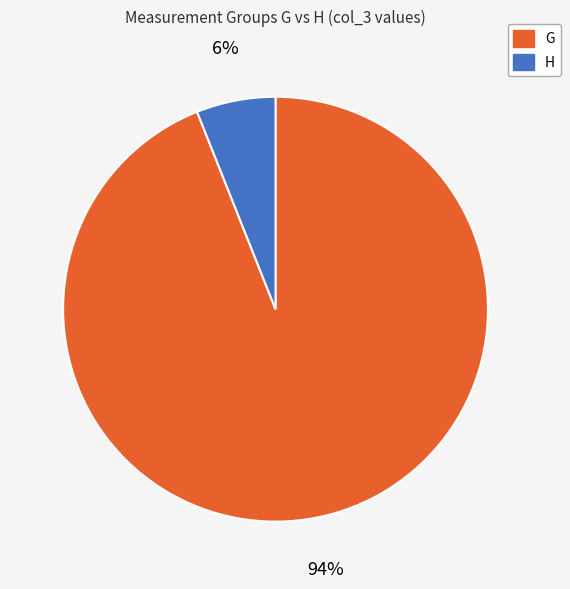

Count the number of slices in the pie.

2